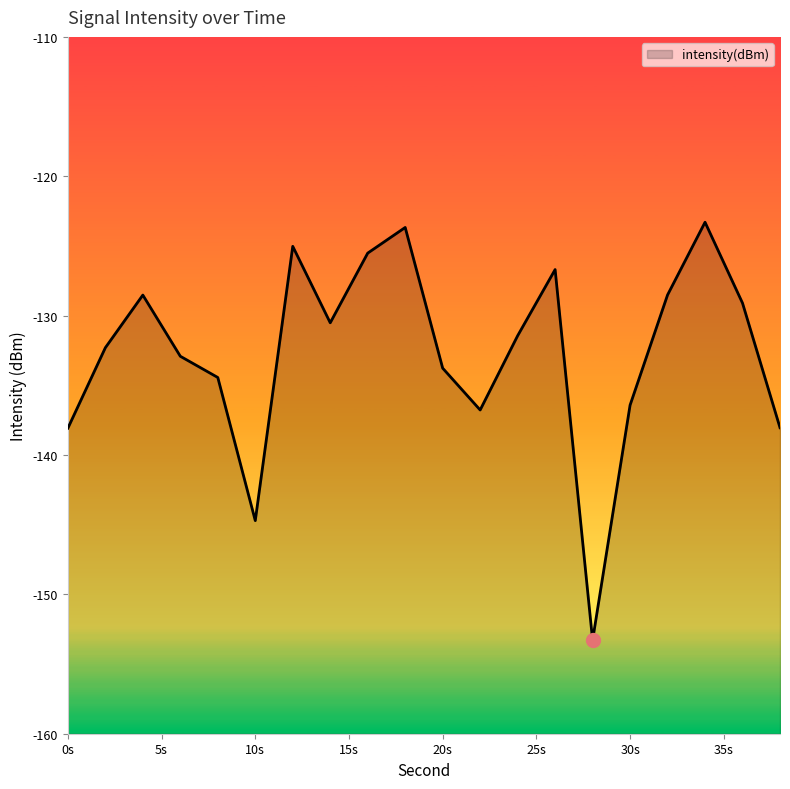

What is the difference between the values at 4 and 26?

1.8